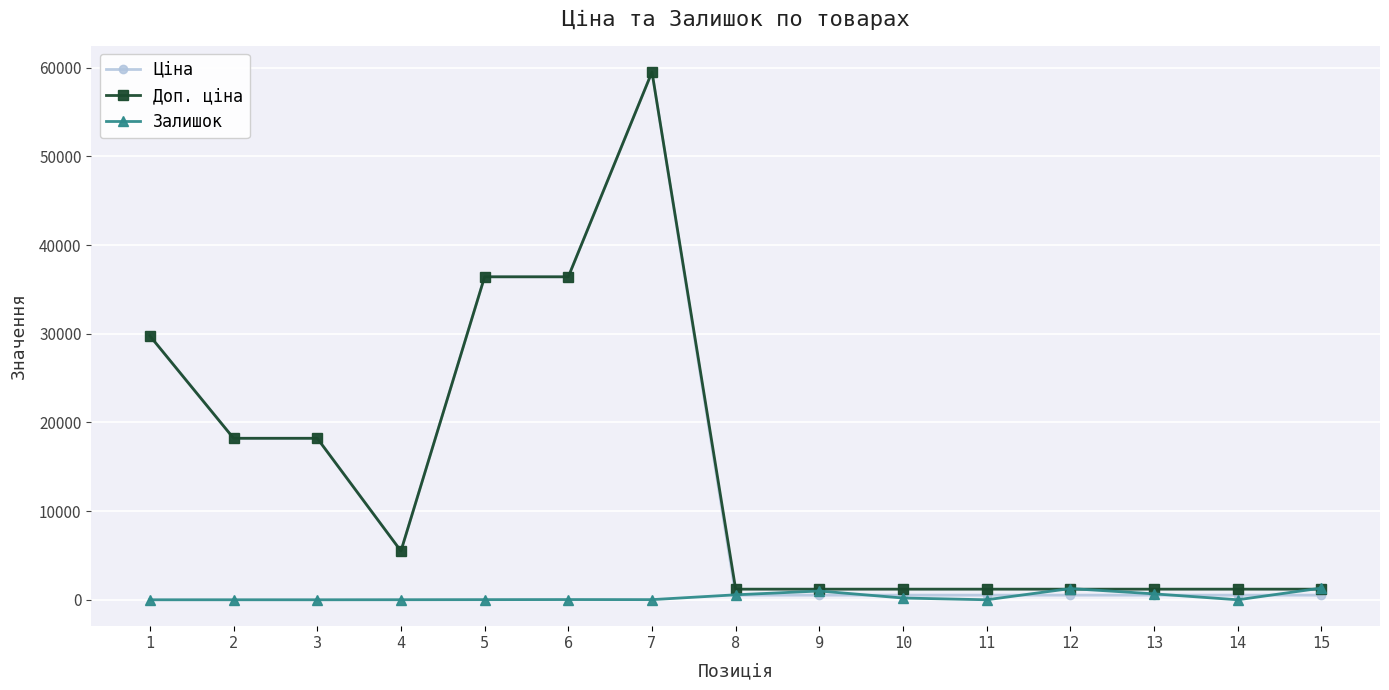

What is the difference between the maximum and minimum values in the Залишок series?

1318.0